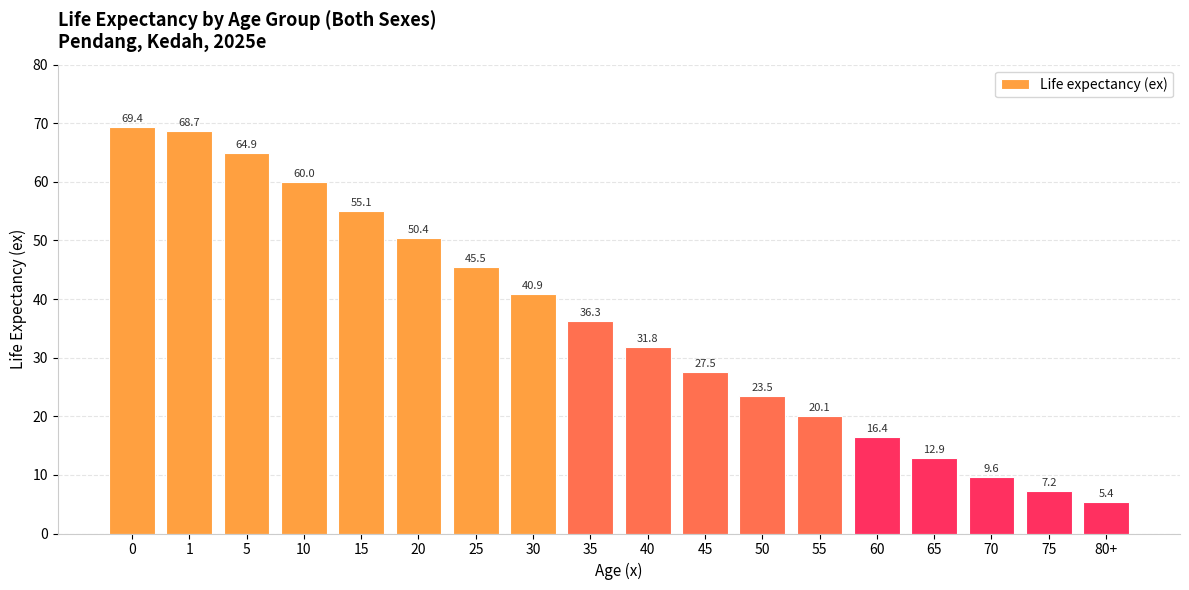

Reading left to right, what are all the values shown in this chart?

0=69.4	1=68.7	5=64.9	10=60.0	15=55.1	20=50.4	25=45.5	30=40.9	35=36.3	40=31.8	45=27.5	50=23.5	55=20.1	60=16.4	65=12.9	70=9.6	75=7.2	80+=5.4